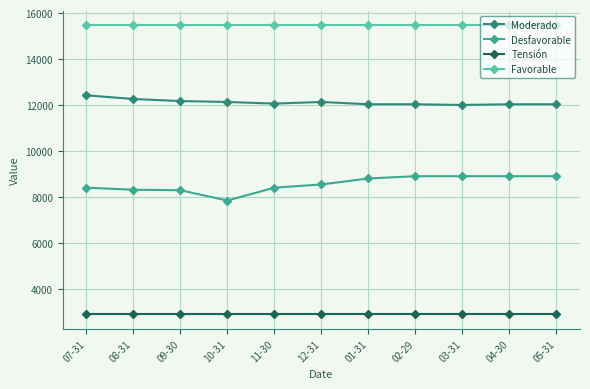

True or false: Favorable and Moderado cross at least once.

False